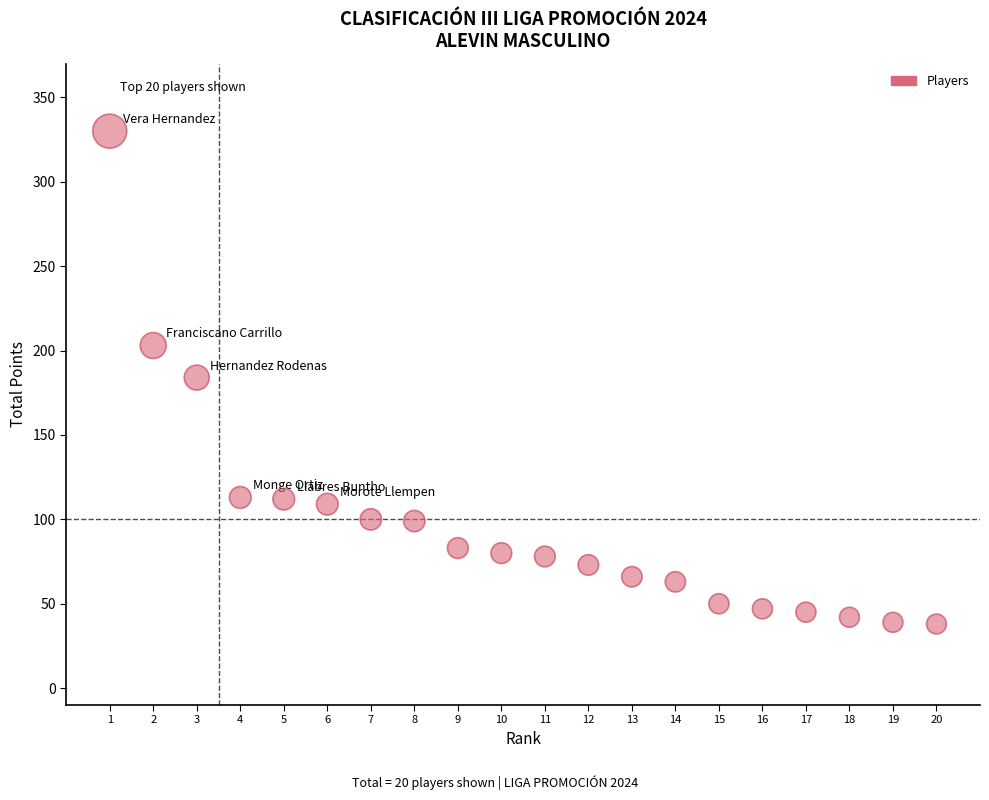

What is the range of X values (max minus min)?

19